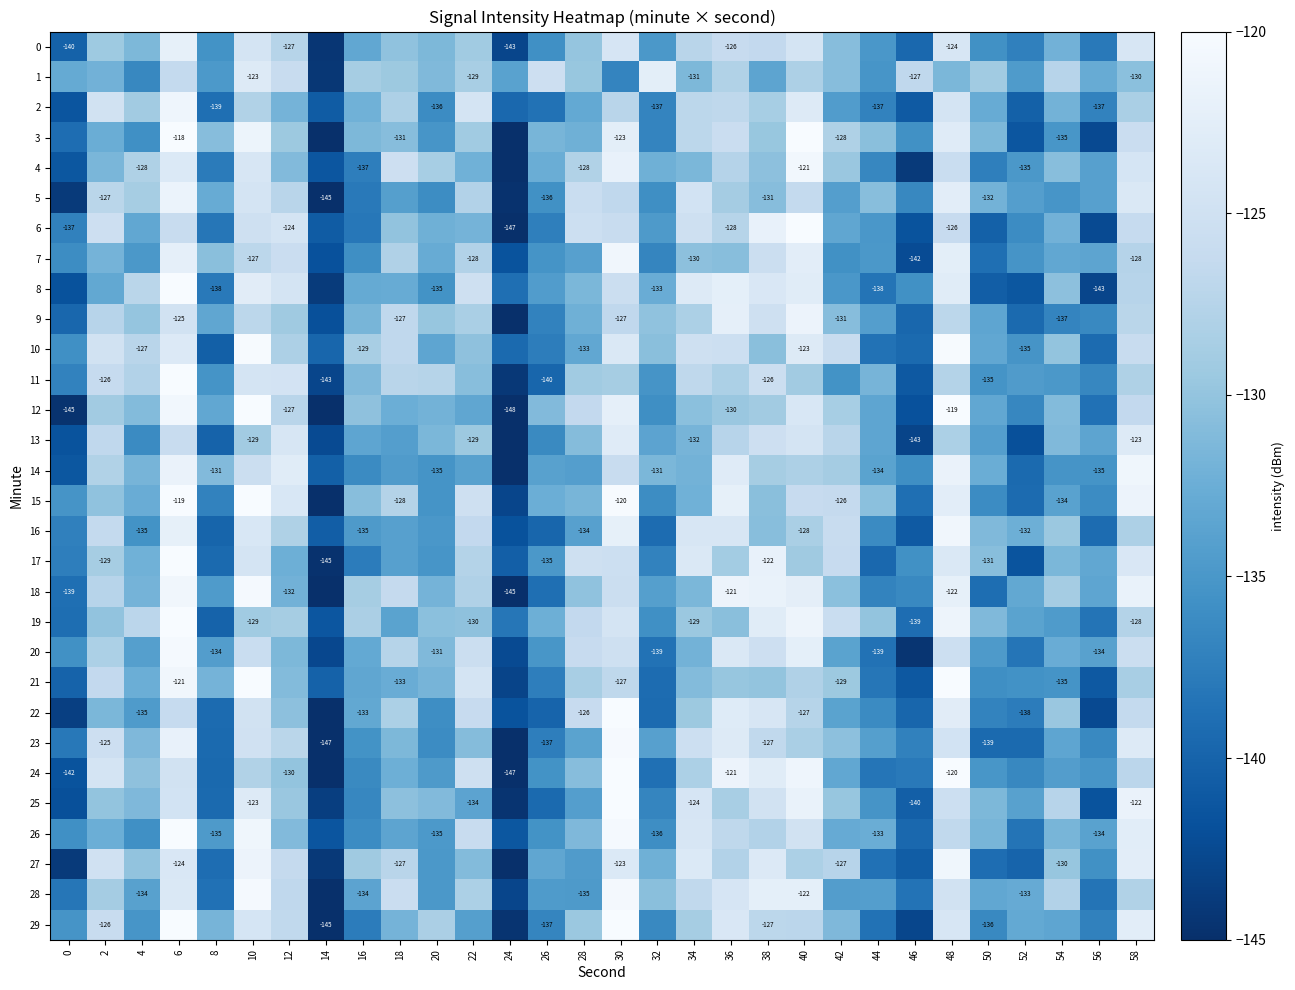

Where is 12 nearest to the value -133?

8